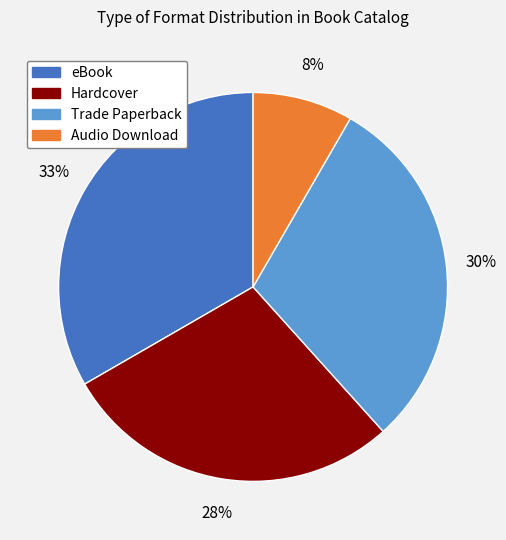

Is it true that Trade Paperback is 38% of the pie?

False